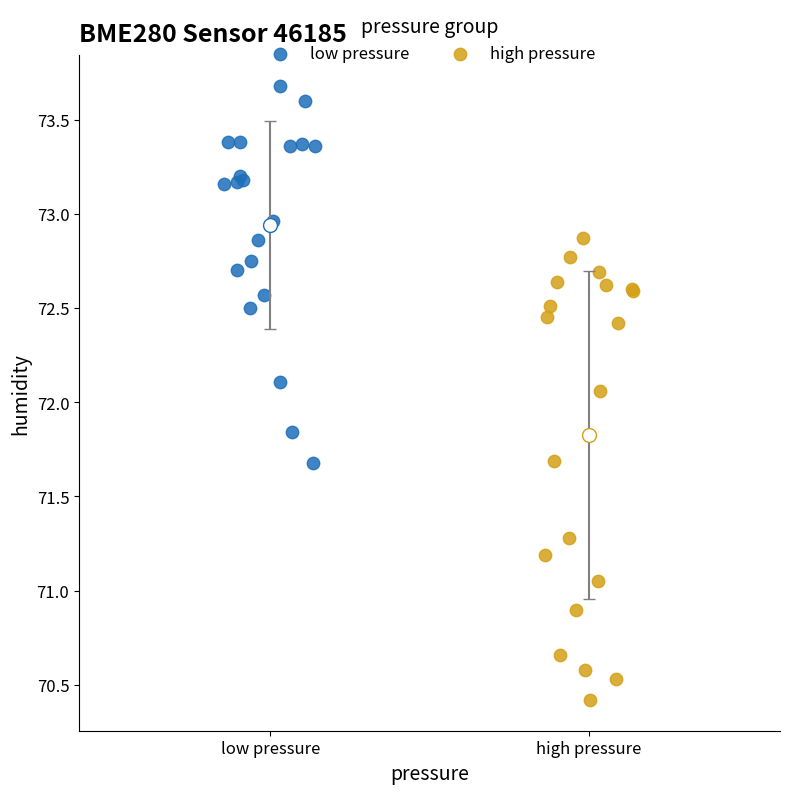

Which series reaches the minimum Y coordinate?

high pressure